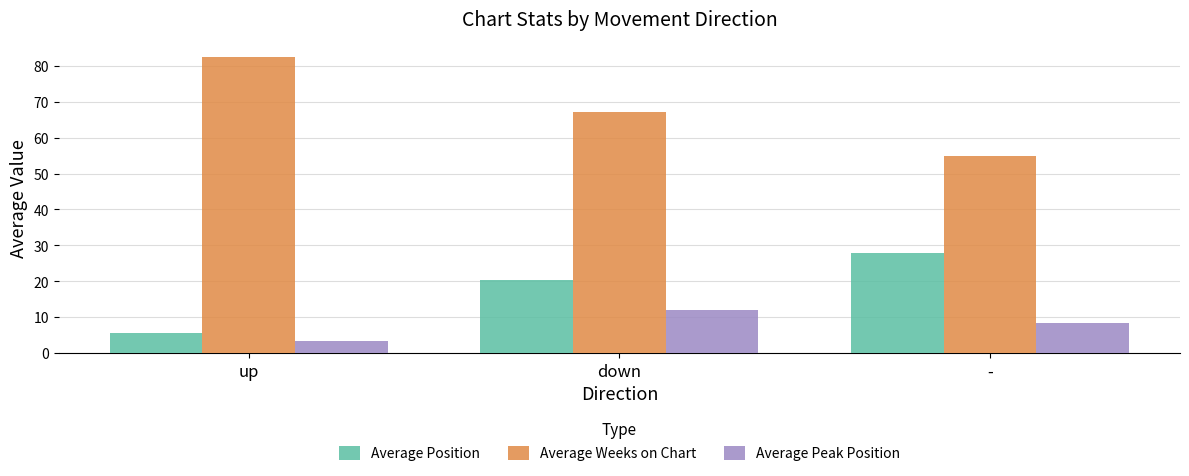

True or false: Average Peak Position has a value of 12.0 at down.

True